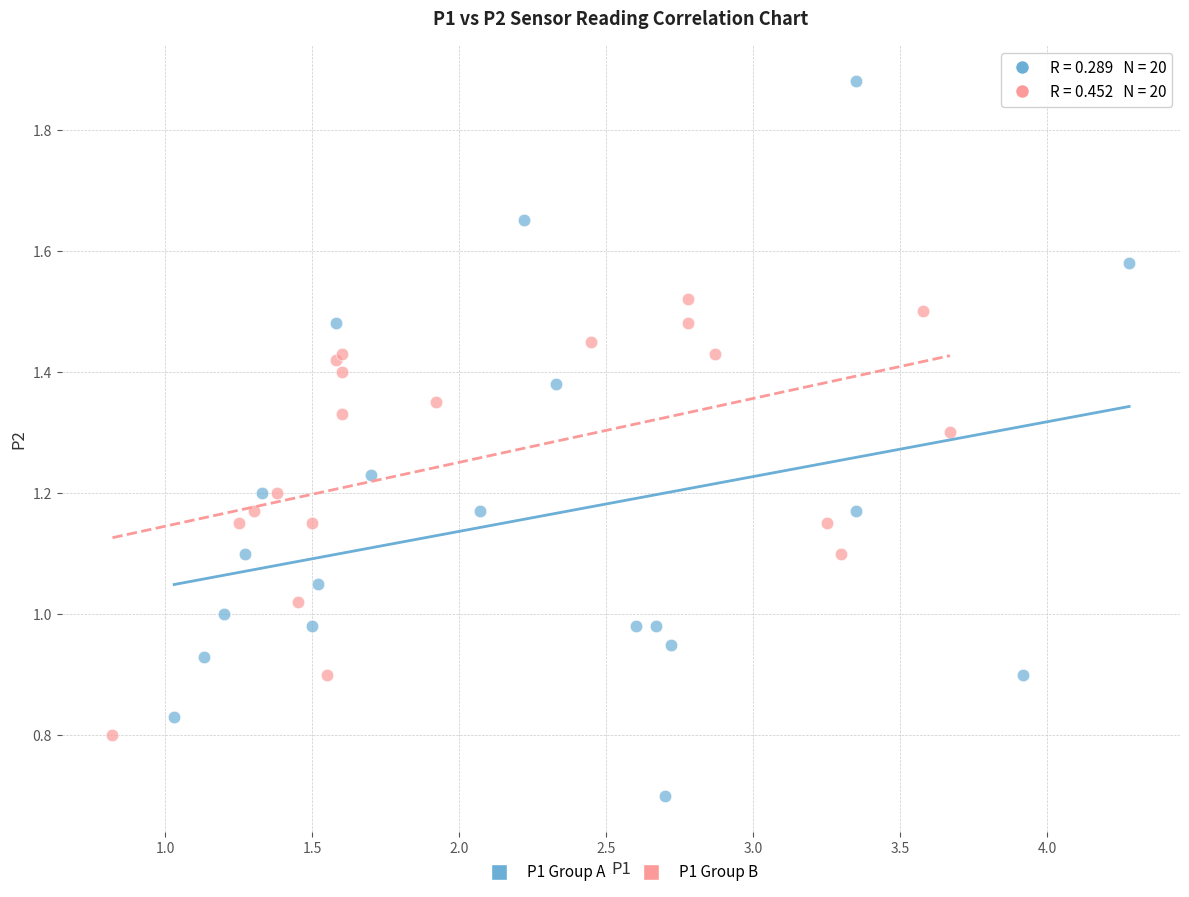

Which series has the widest spread of Y values?

P1 Group A